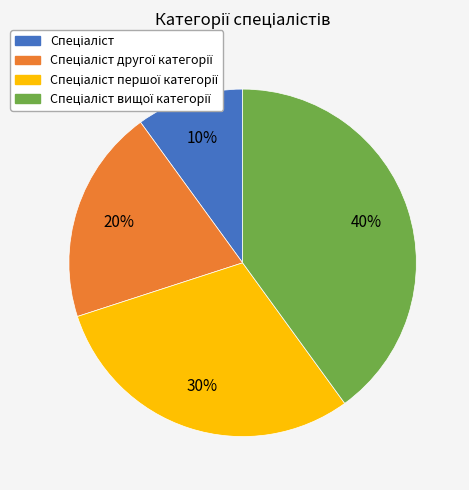

To the nearest percent, what is the difference between the largest and smallest slice percentages?

30%